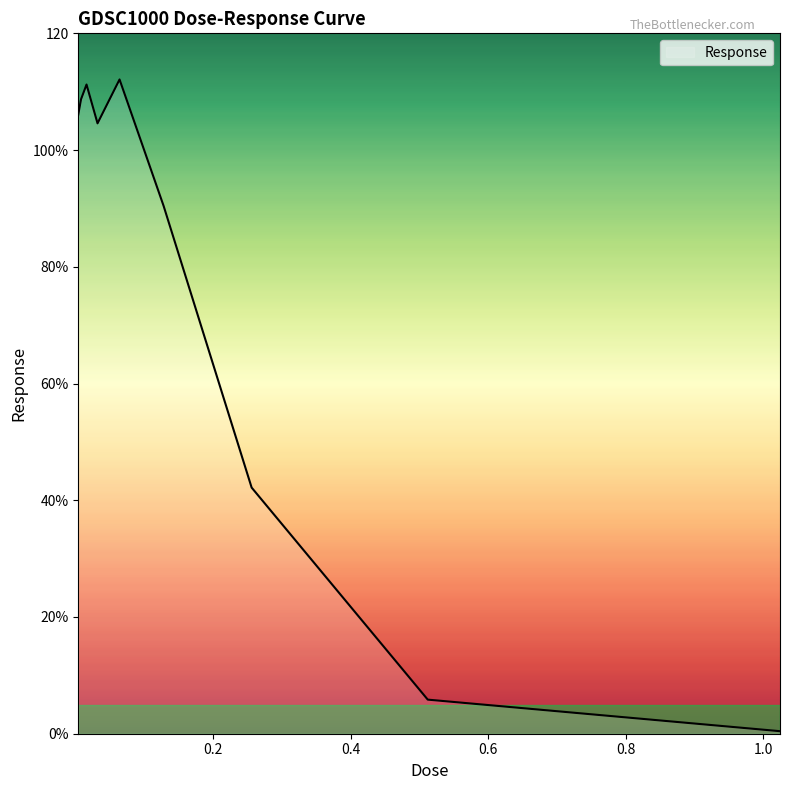

Does the chart have visible grid lines?

No